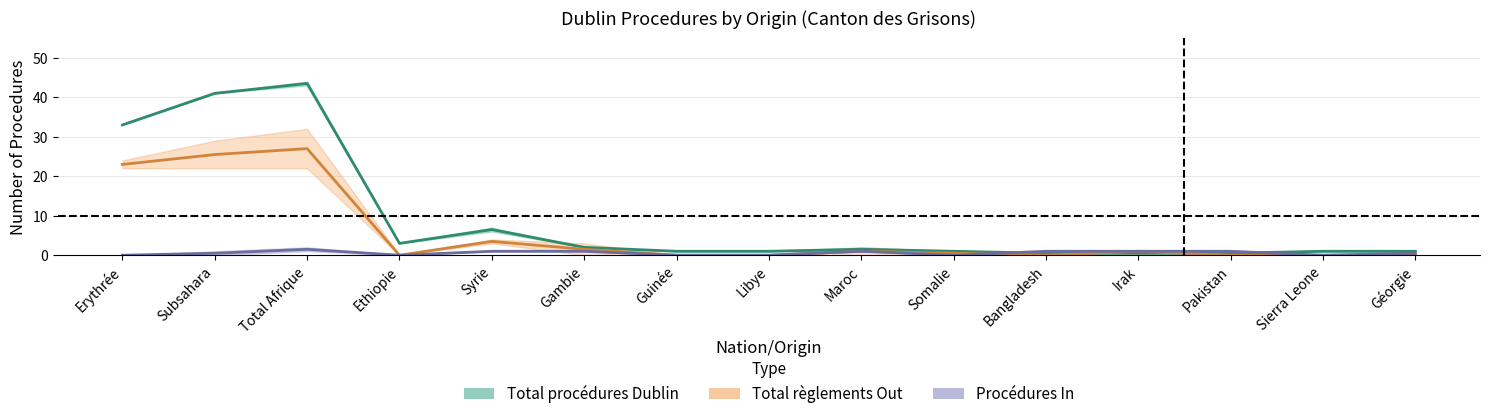

What is the label of the 6th point from the left?

Gambie